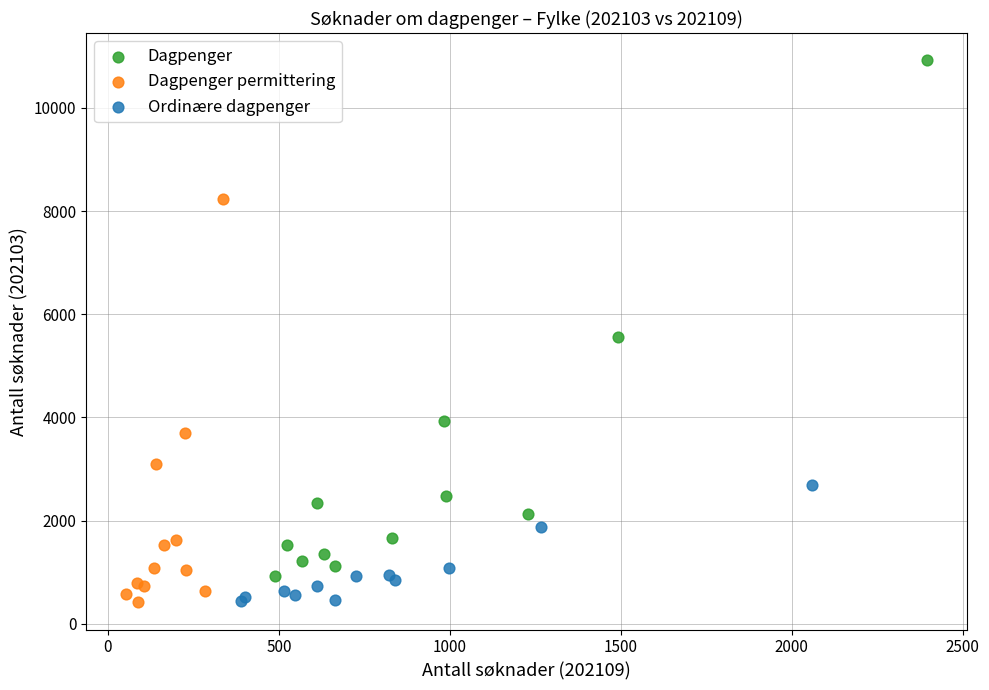

Which series reaches the maximum Y coordinate?

Dagpenger